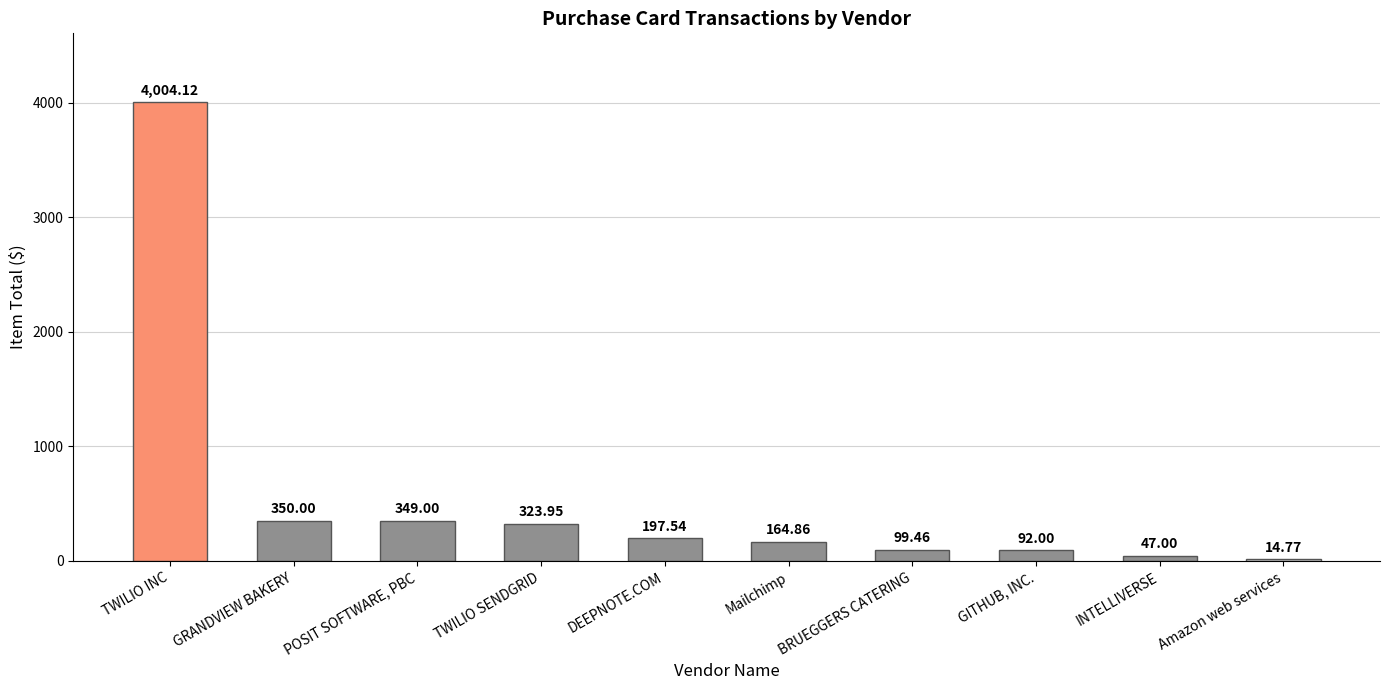

What is the change in value from TWILIO SENDGRID to DEEPNOTE.COM?

-126.4